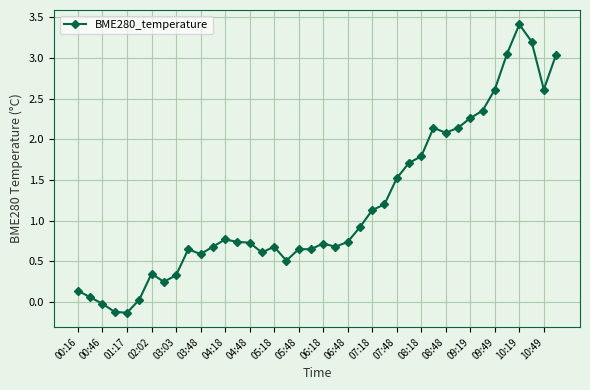

What is the smallest value displayed?

-0.1